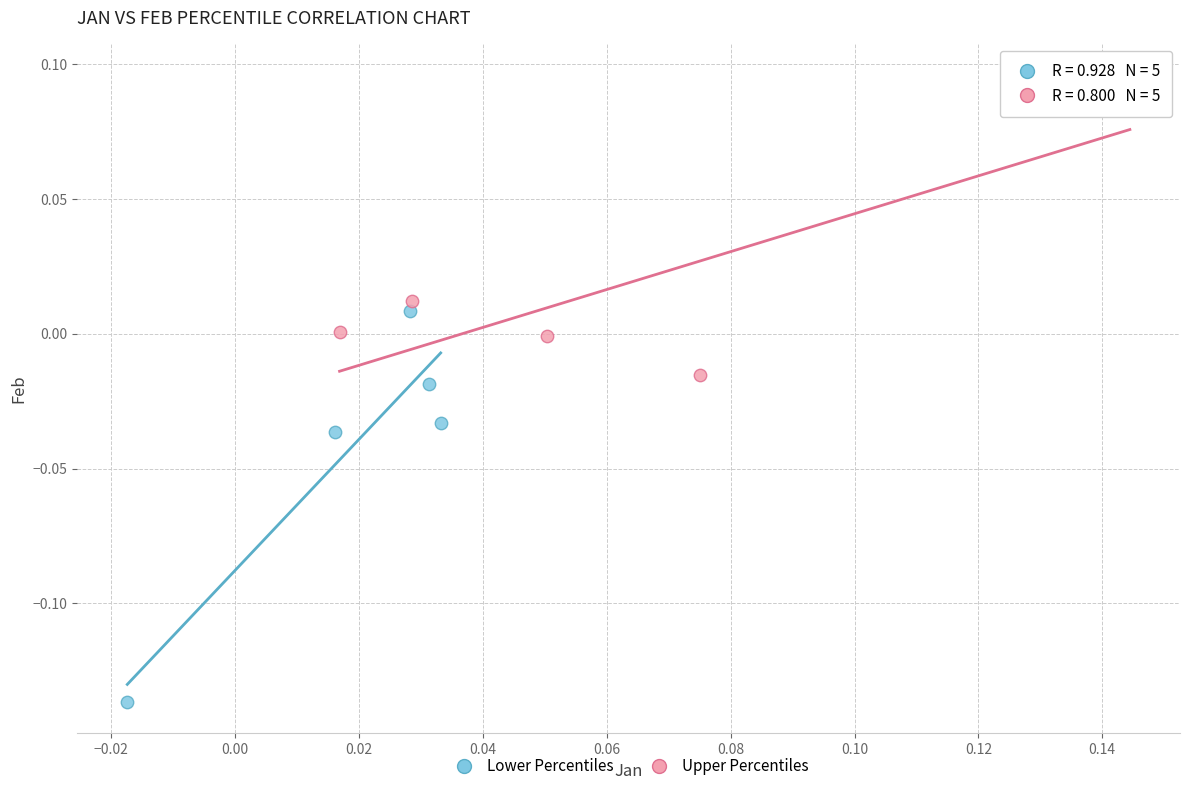

Which series has the largest Y range (max minus min)?

Lower Percentiles